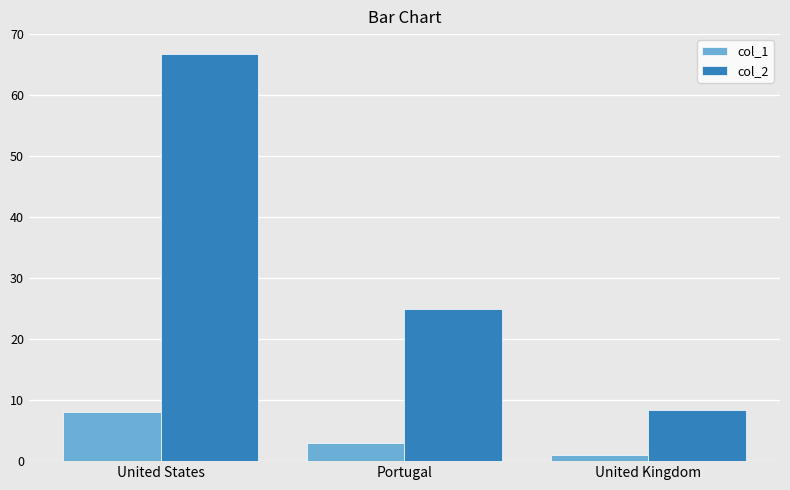

Count the number of categories in the chart.

3